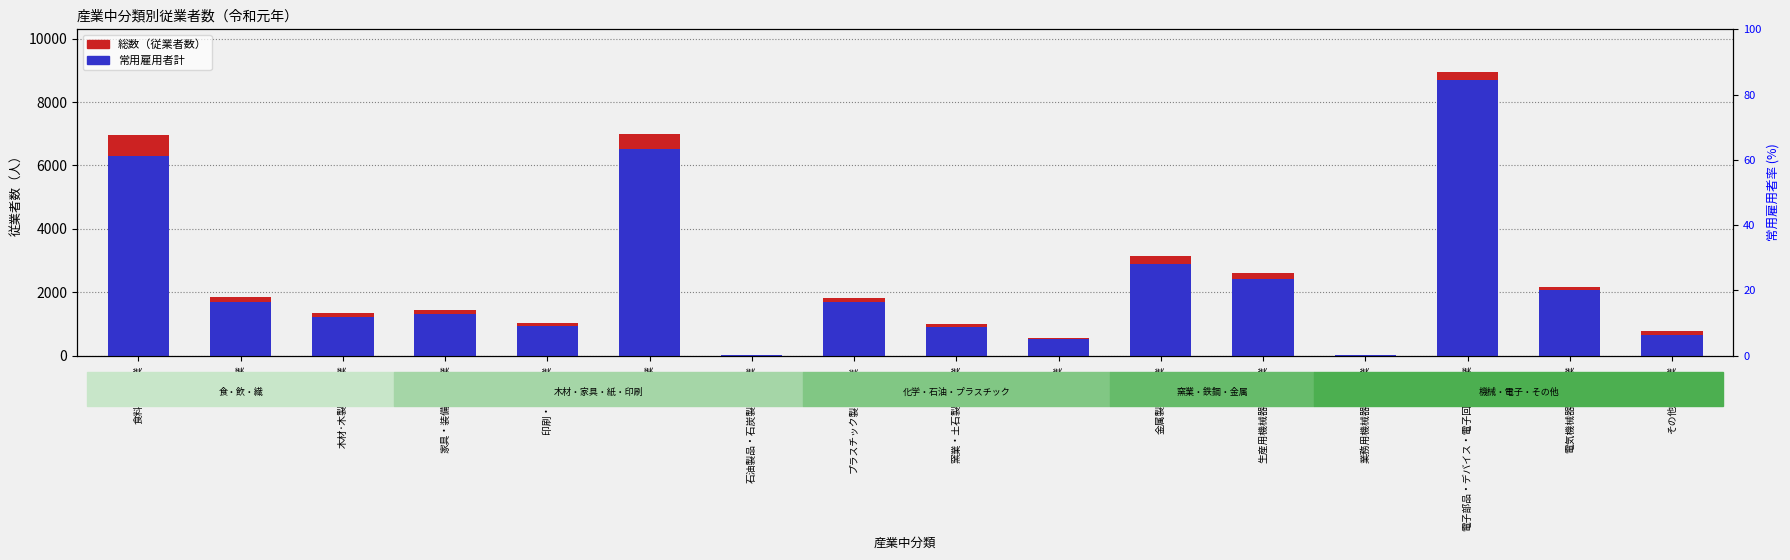

What is the minimum value shown in the chart?

26